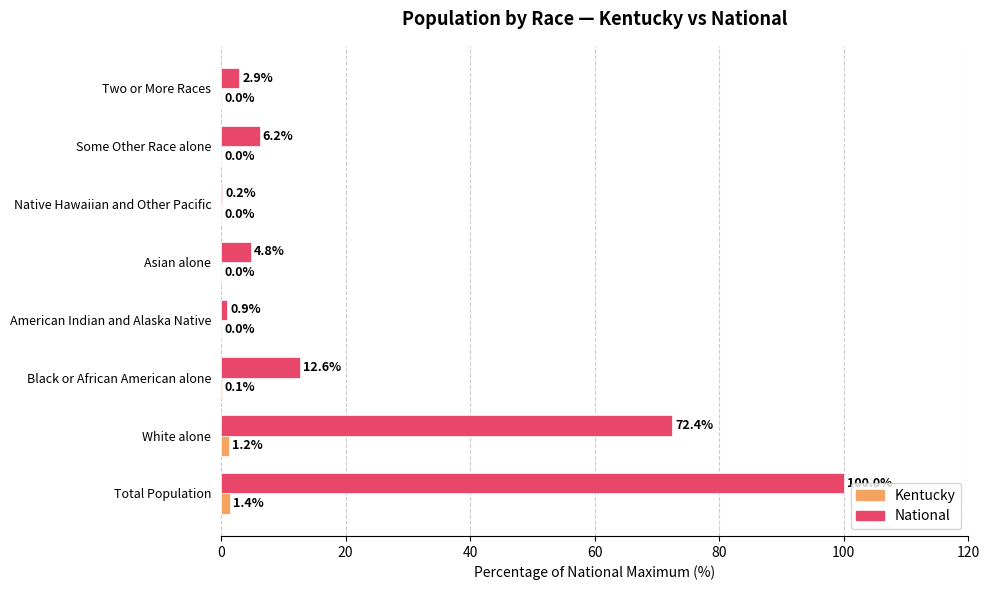

Which series has the largest range (max minus min)?

National